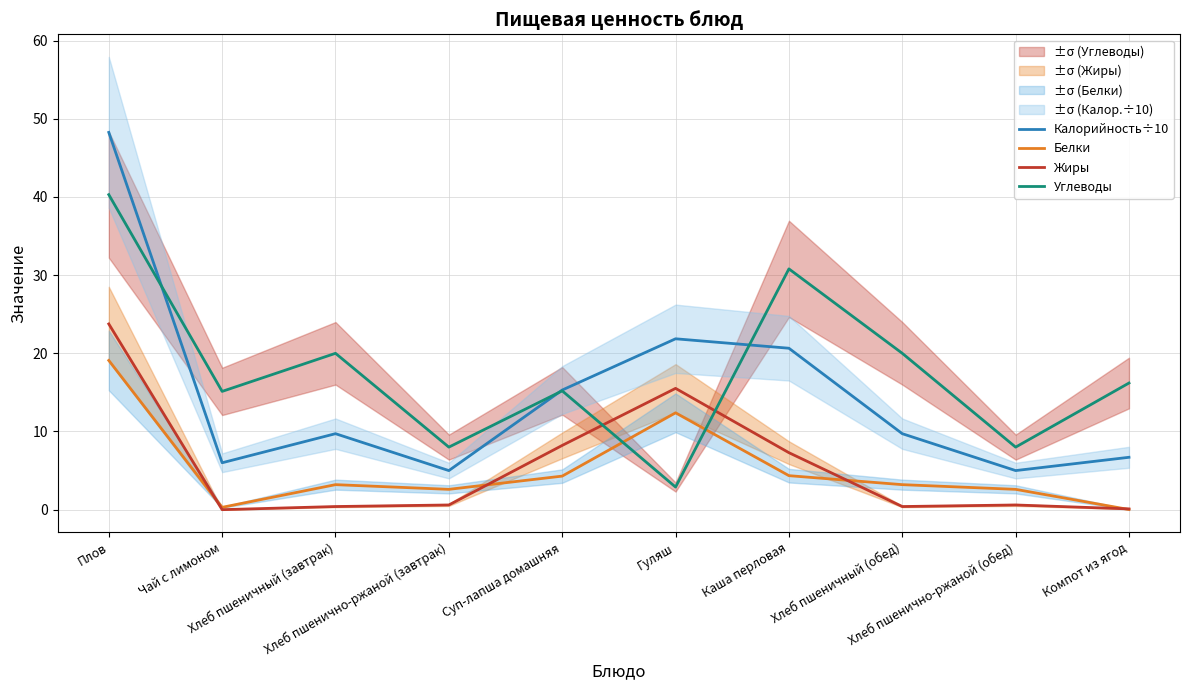

What is the average value of the Углеводы series?

17.7